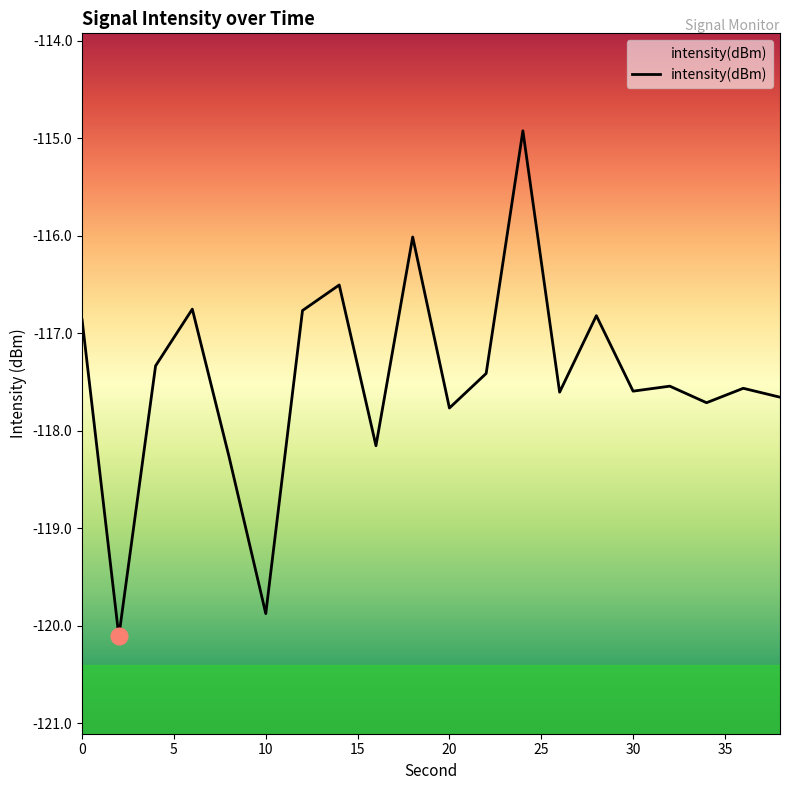

Count the number of data series in this chart.

1